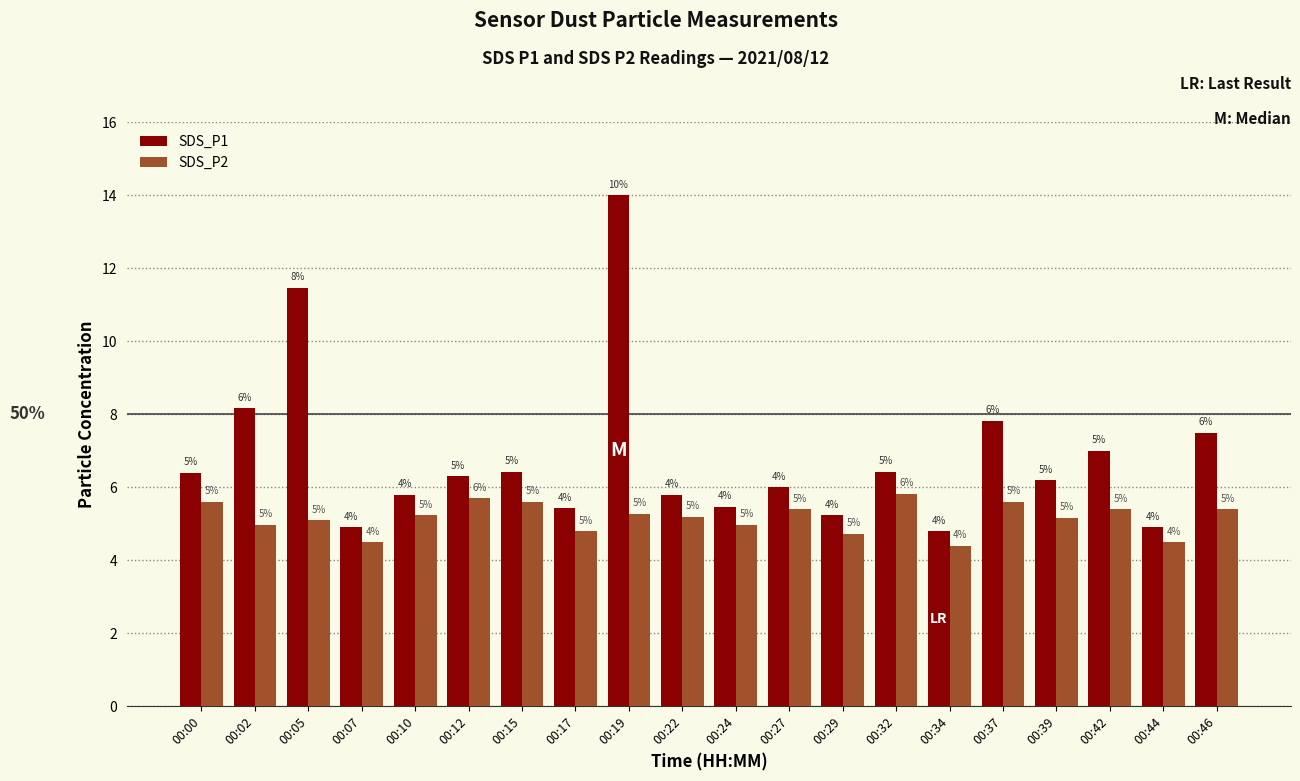

Which series has the largest total across all categories?

SDS_P1